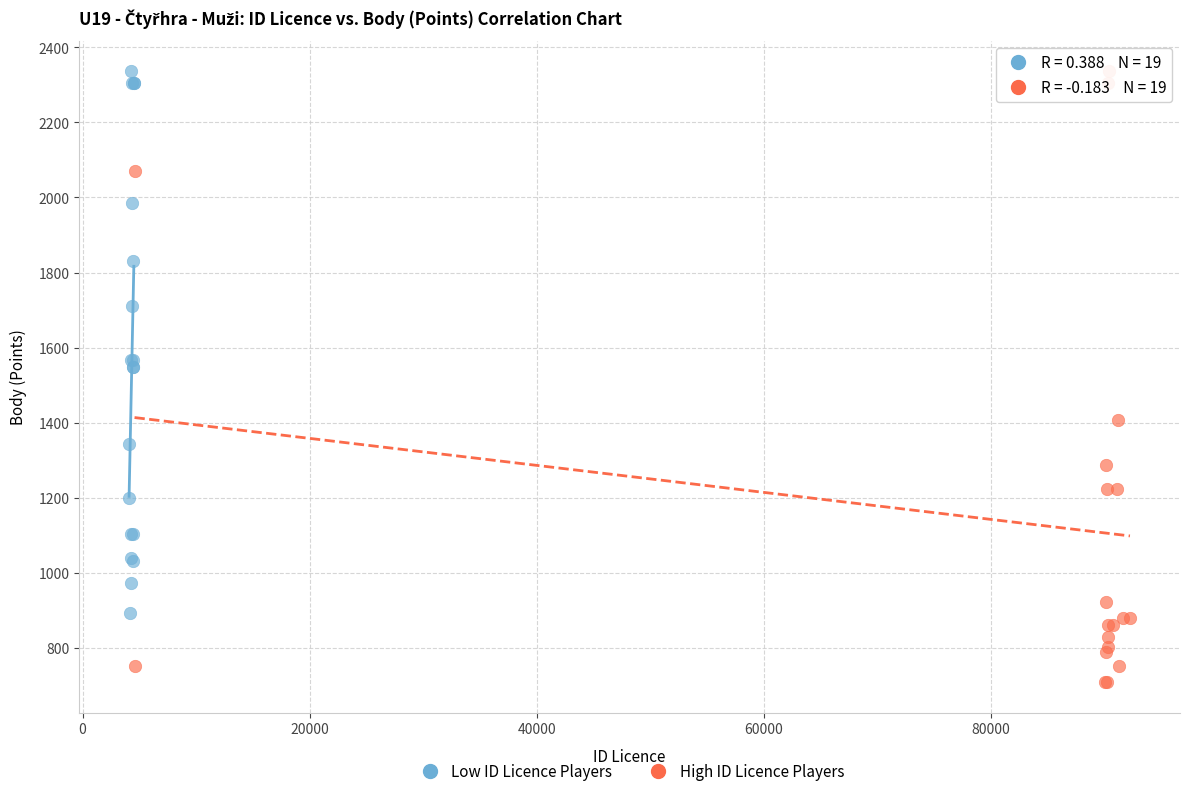

Which series contains the lowest Y value?

High ID Licence Players